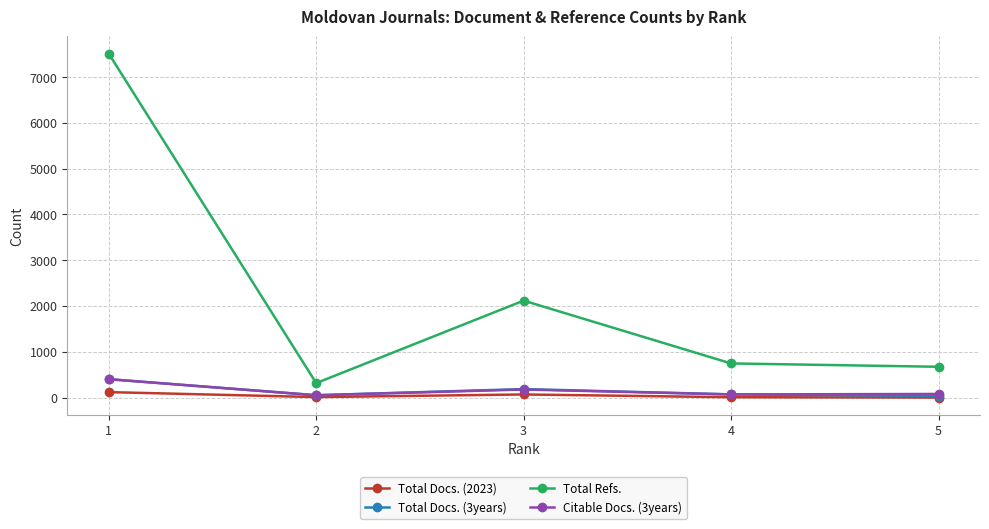

True or false: Total Refs. and Total Docs. (3years) intersect in this chart.

False